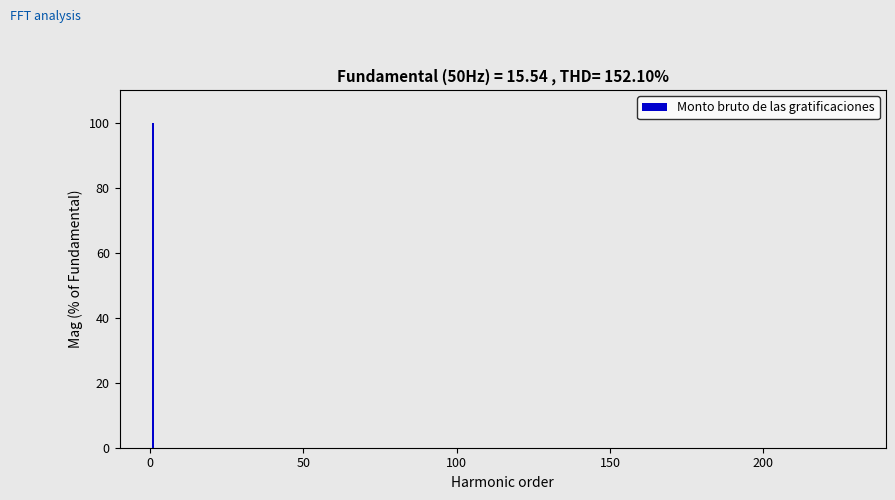

What is the maximum value shown in the chart?

100